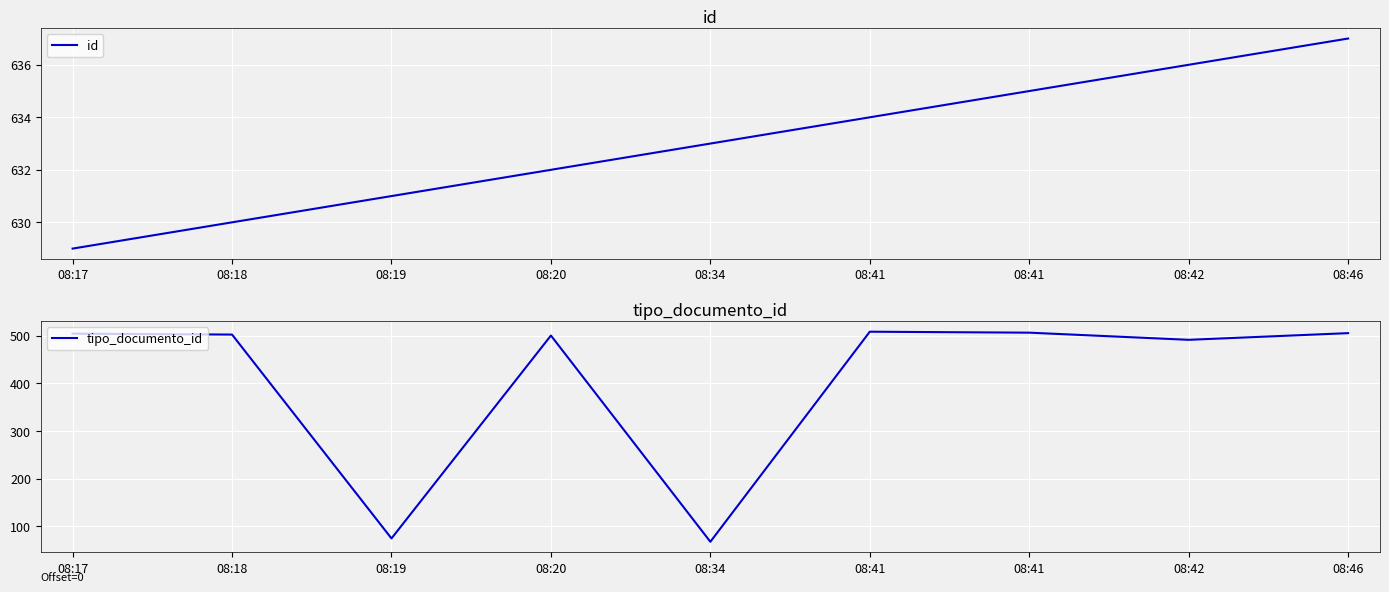

How many lines are shown in the chart?

2